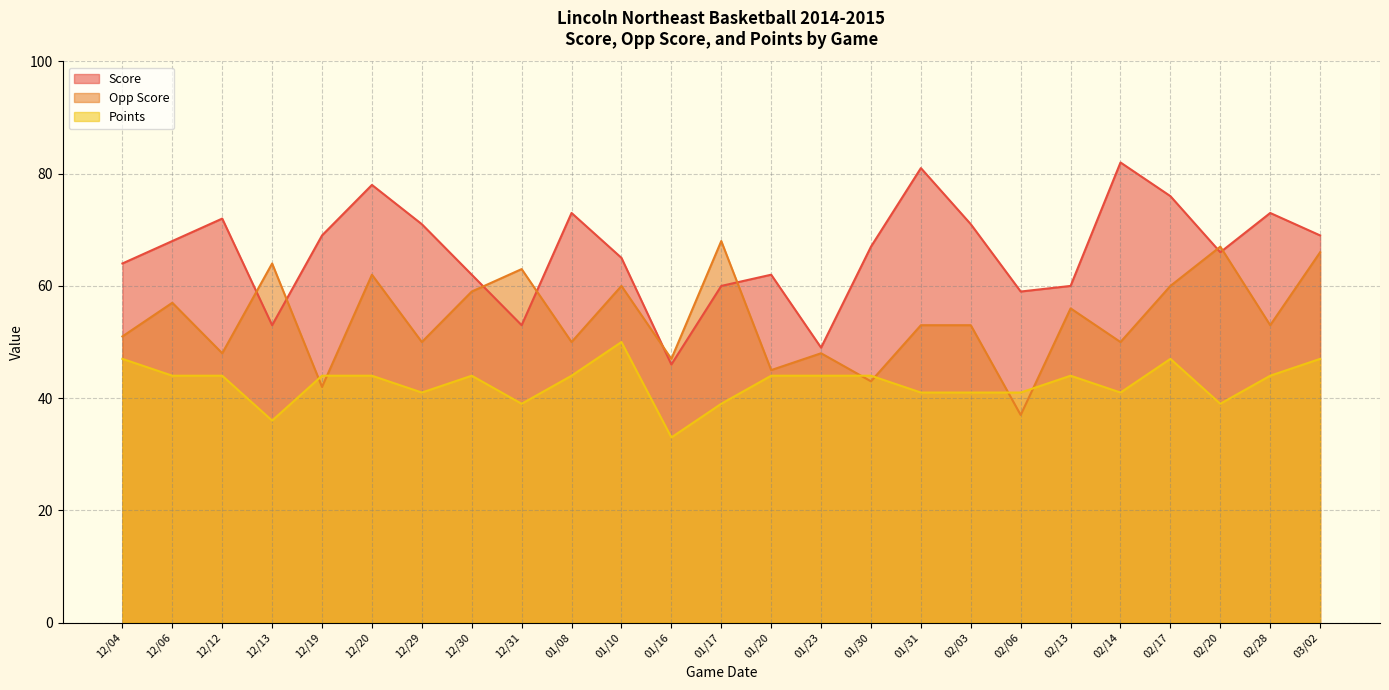

What is the minimum value for Opp Score?

37